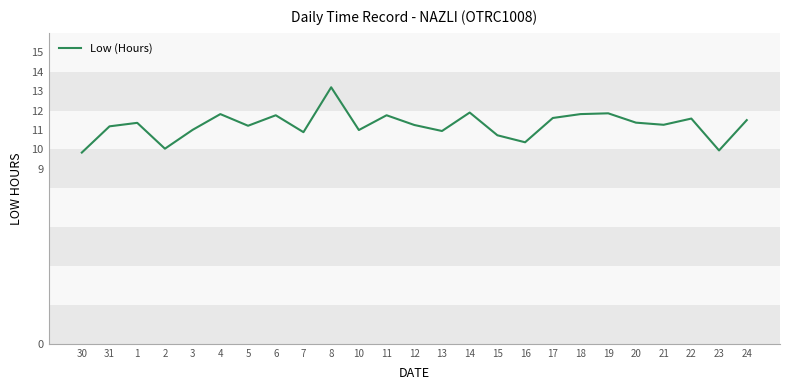

What position from the left is 30?

1